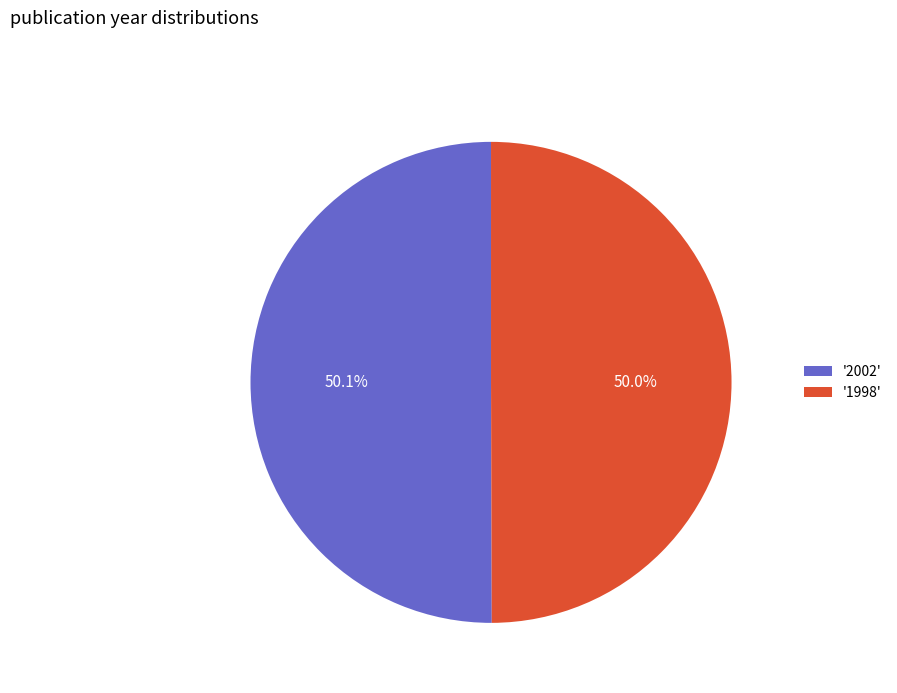

Approximately how many times larger is the value at '2002' compared to '1998'?

1.0